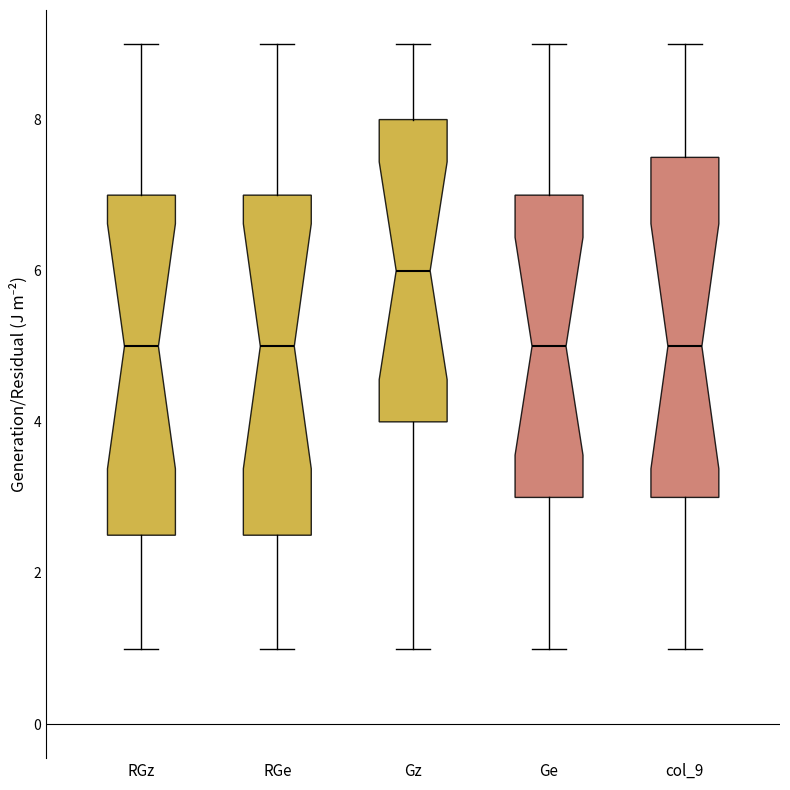

Reading left to right, transcribe this box plot: for each box, give where its median line is, the range the box spans, and where its two whiskers end, as read against the y-axis. The values are not printed on the chart, so give them approximately, as read against the axis.

RGz: median 5.0, box 2.6 to 7.0, whiskers 1.0 to 9.0
RGe: median 5.0, box 2.6 to 7.0, whiskers 1.0 to 9.0
Gz: median 6.0, box 4.0 to 8.0, whiskers 1.0 to 9.0
Ge: median 5.0, box 3.0 to 7.0, whiskers 1.0 to 9.0
col_9: median 5.0, box 3.0 to 7.6, whiskers 1.0 to 9.0